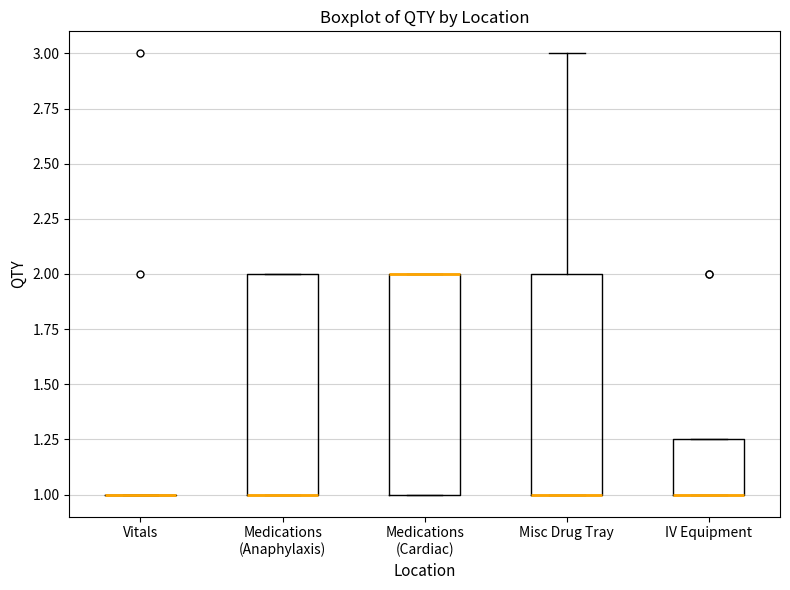

Reading left to right, read every box against the y-axis: the position of its median line, the range the box covers, and the ends of its whiskers. The values are not printed on the chart, so give them approximately, as read against the axis.

Vitals: box collapsed to a line at 1.00, whiskers 1.00 to 1.00
Medications (Anaphylaxis): median 1.00 (drawn on the box's lower edge), box 1.00 to 2.00, whiskers 1.00 to 2.00
Medications (Cardiac): median 2.00 (drawn on the box's upper edge), box 1.00 to 2.00, whiskers 1.00 to 2.00
Misc Drug Tray: median 1.00 (drawn on the box's lower edge), box 1.00 to 2.00, whiskers 1.00 to 3.00
IV Equipment: median 1.00 (drawn on the box's lower edge), box 1.00 to 1.25, whiskers 1.00 to 1.25